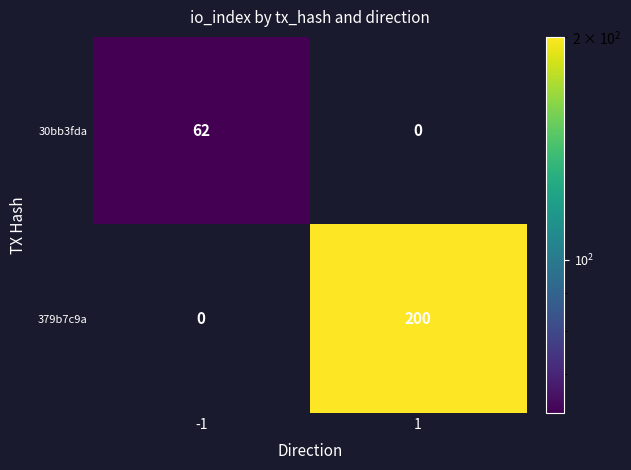

Count the number of data series in this chart.

2